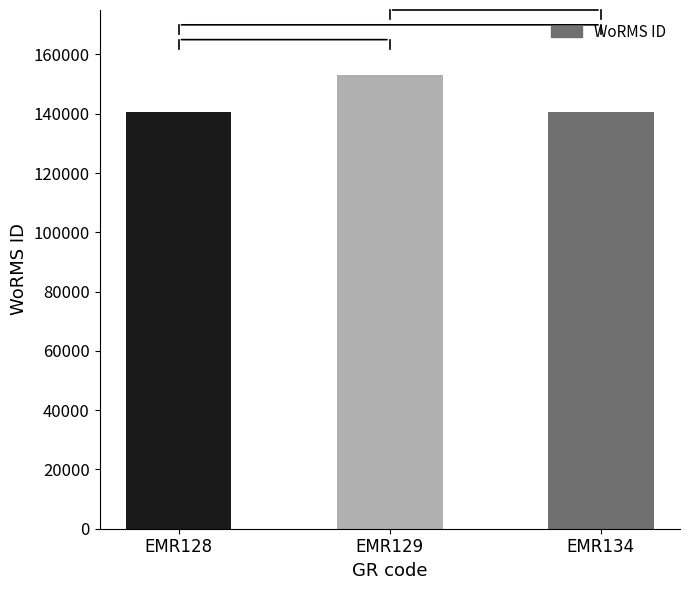

How many bars are there in total?

3